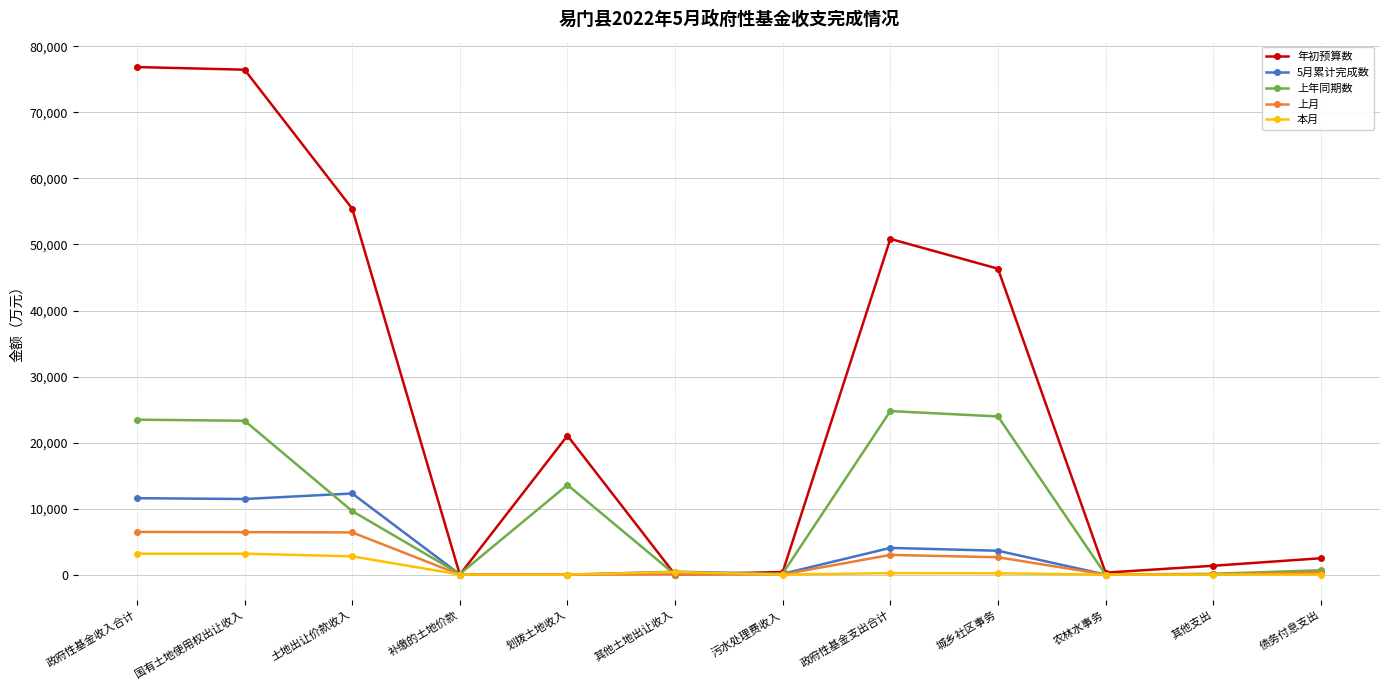

True or false: 5月累计完成数 has more than 0 points higher than both neighbors.

True